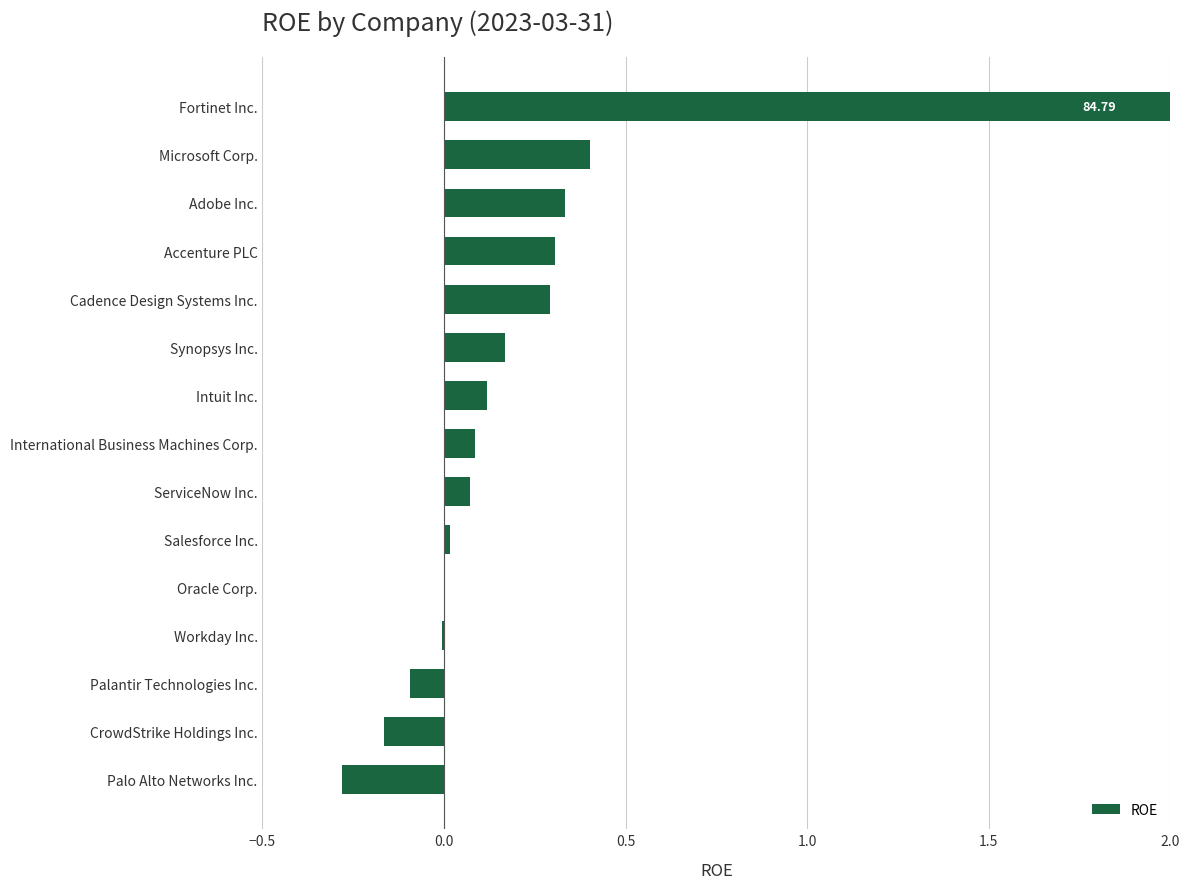

What is the value of the 12th bar from the left?

0.3